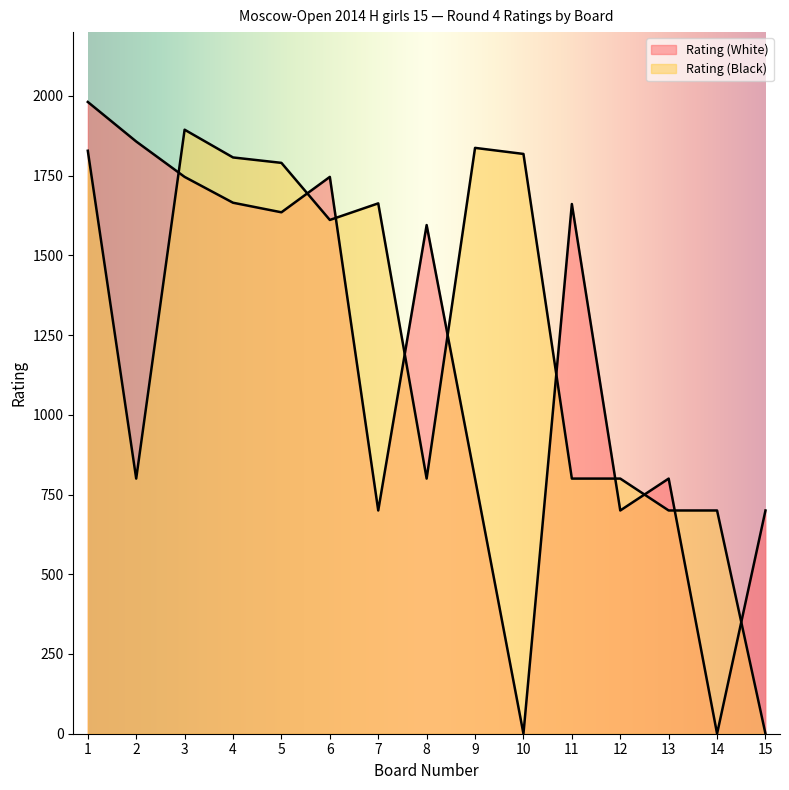

True or false: Rating (Black) has more than 1 points higher than both neighbors.

True